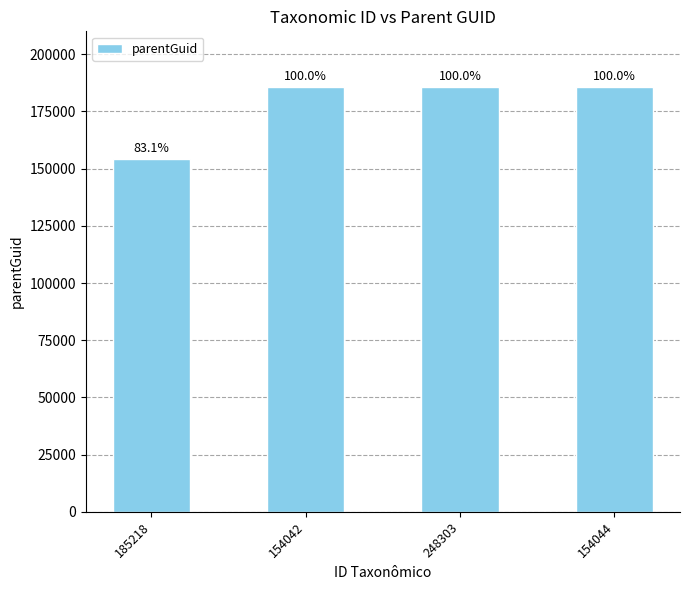

What is the ratio of the value at 248303 to the value at 154042?

1.0